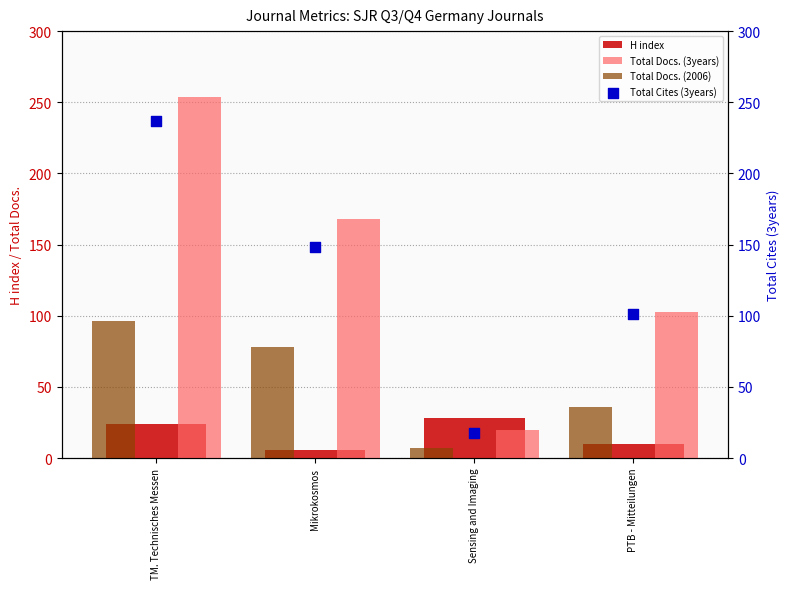

What is the total value across all series at PTB - Mitteilungen?

250